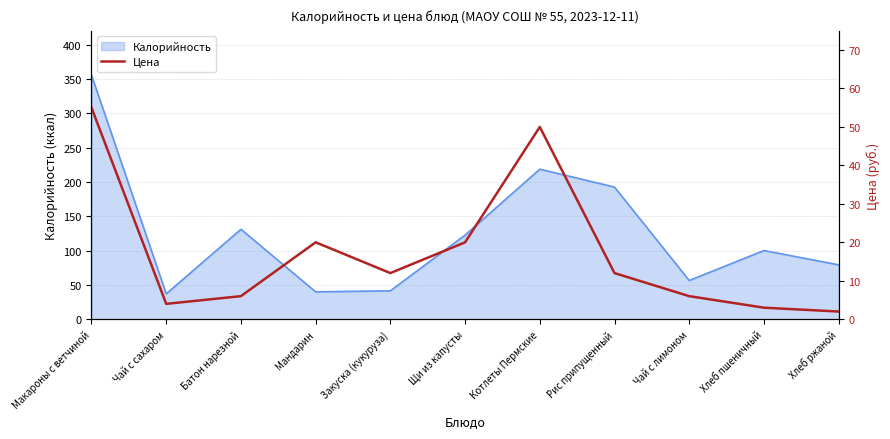

What is the lowest value of the Калорийность series?

37.0